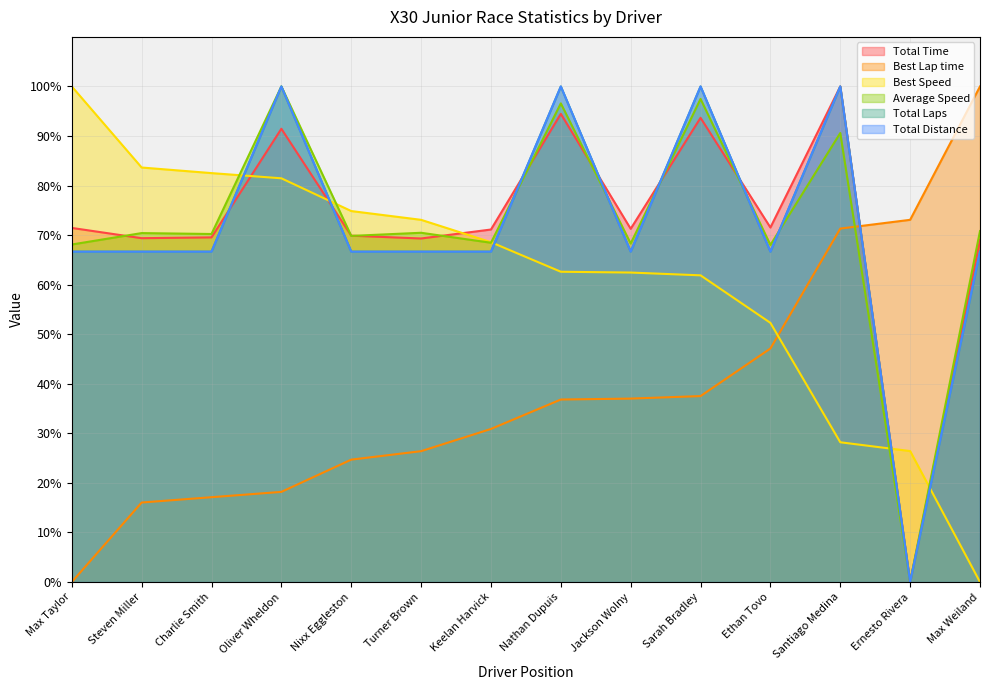

How many times do Best Speed and Total Distance cross each other?

5